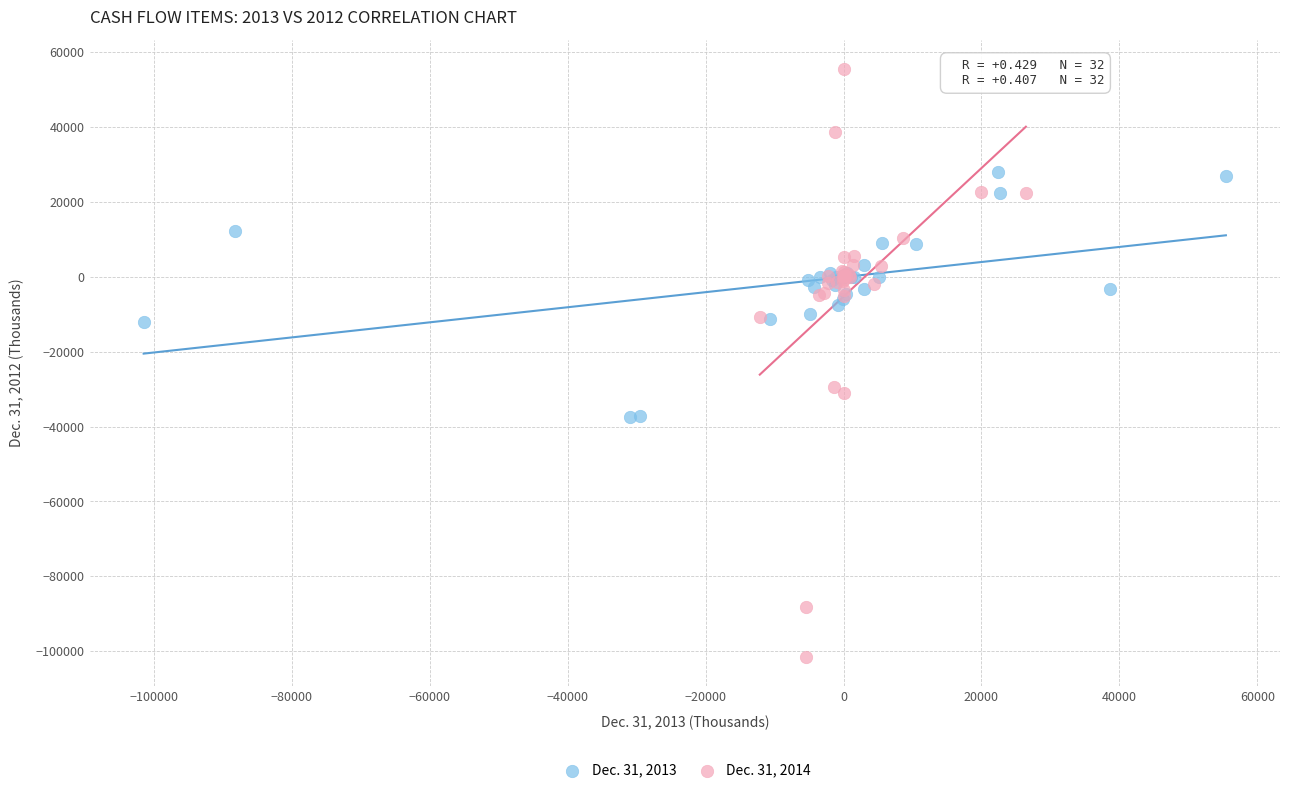

What are all the series names shown in the legend?

Dec. 31, 2013, Dec. 31, 2014